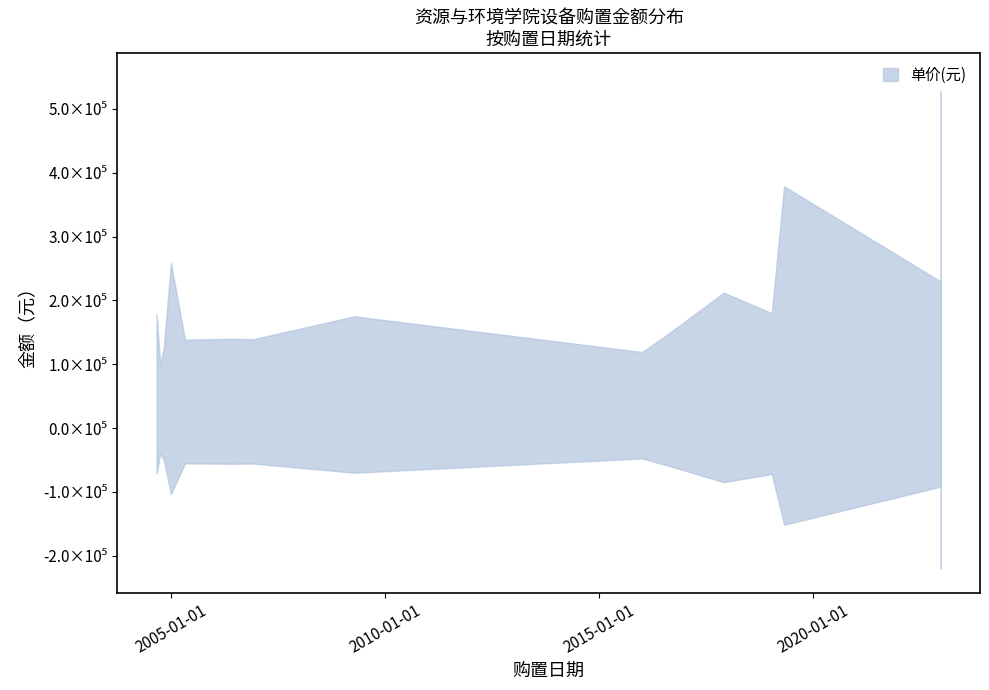

What is the sum of all 金额(元) values?

3261500